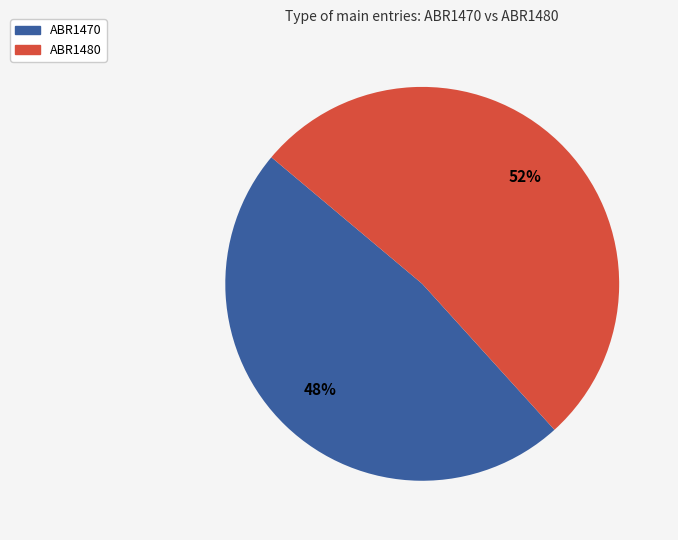

To the nearest percent, what percentage of the pie is ABR1470?

48%